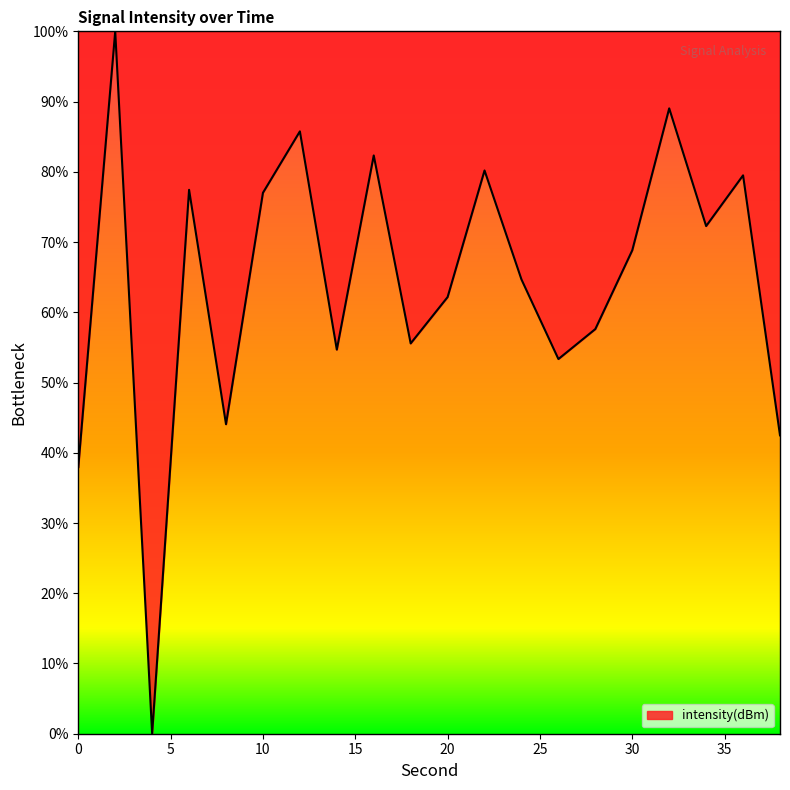

What is the difference between the second highest and minimum values?

89.0